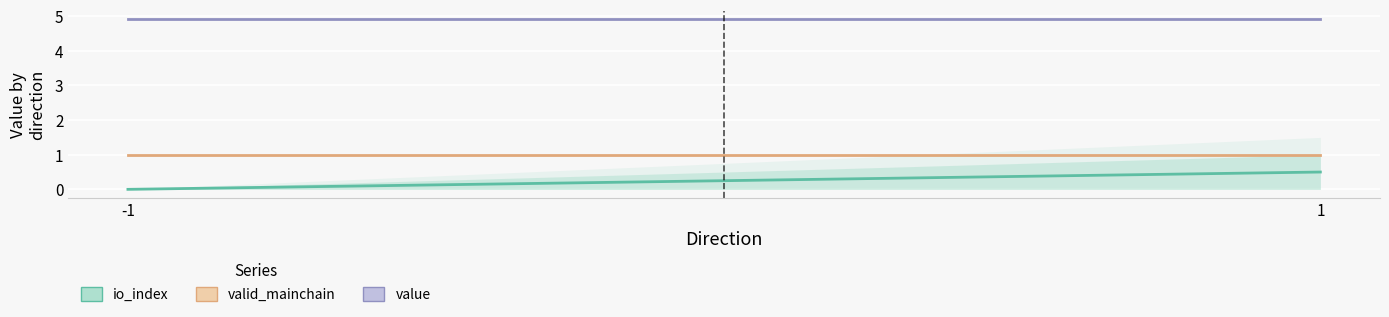

Reading right to left, transcribe all the data shown in this chart.

io_index: 1=0.5	-1=0.0
valid_mainchain: 1=1.0	-1=1.0
value: 1=4.9	-1=4.9